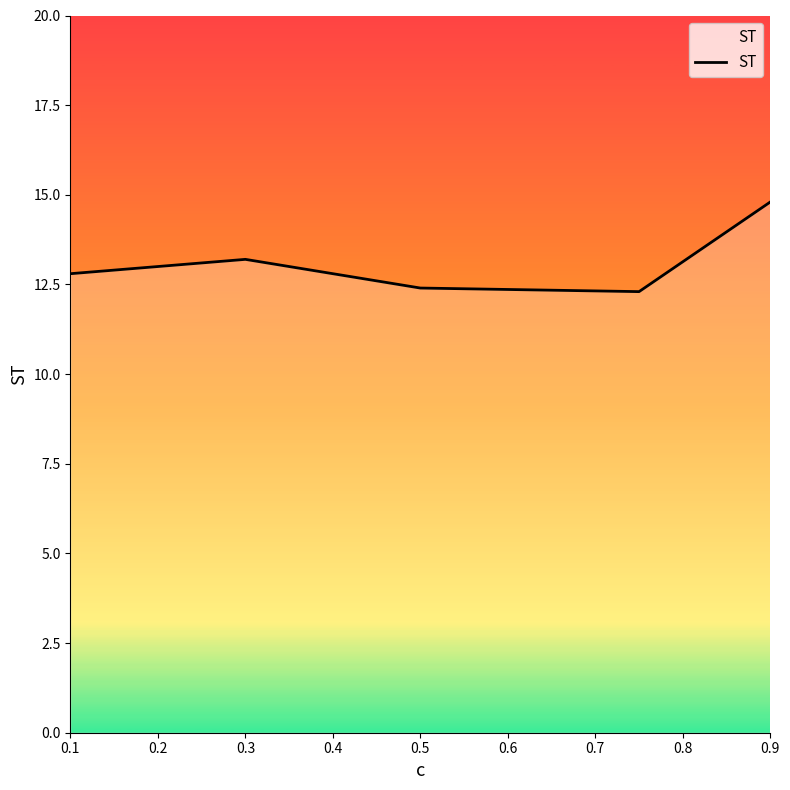

The chart shows a value of 7.2 at 0.5. True or false?

False